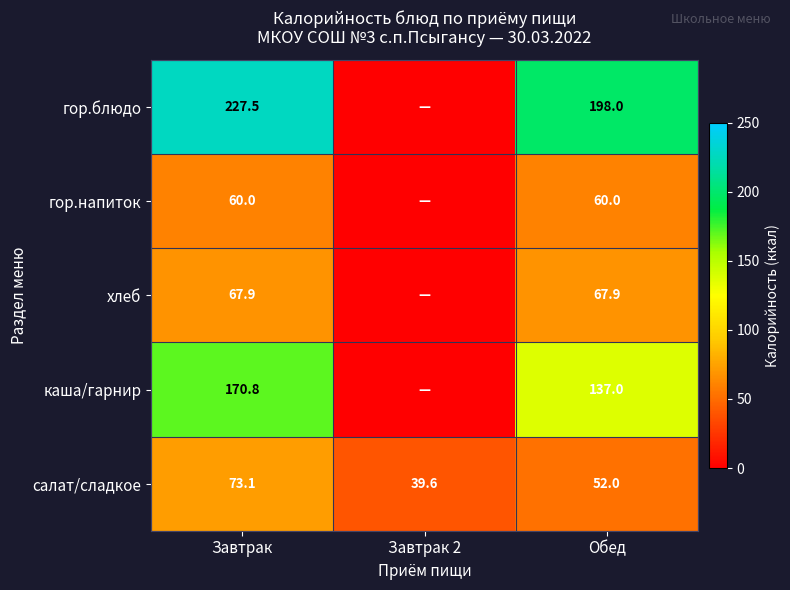

How many data points in салат/сладкое are less than 52?

1